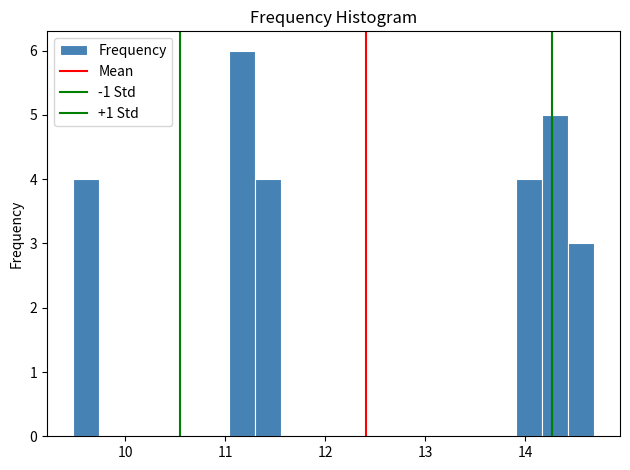

Read against the x-axis, roughly where is the centre of the tallest bar?

11.2